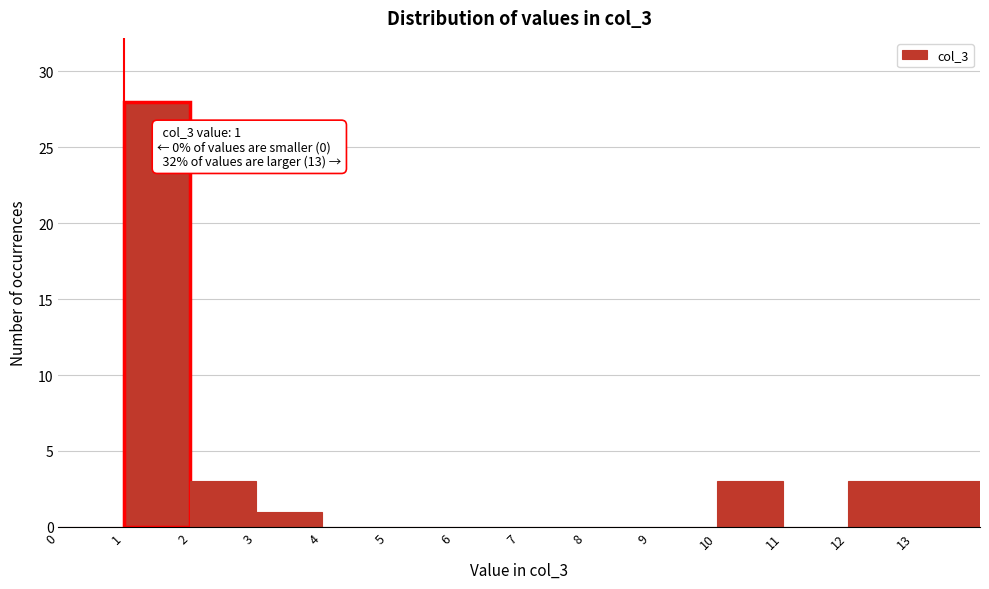

Over which range of the x-axis is the bar tallest?

1 to 2